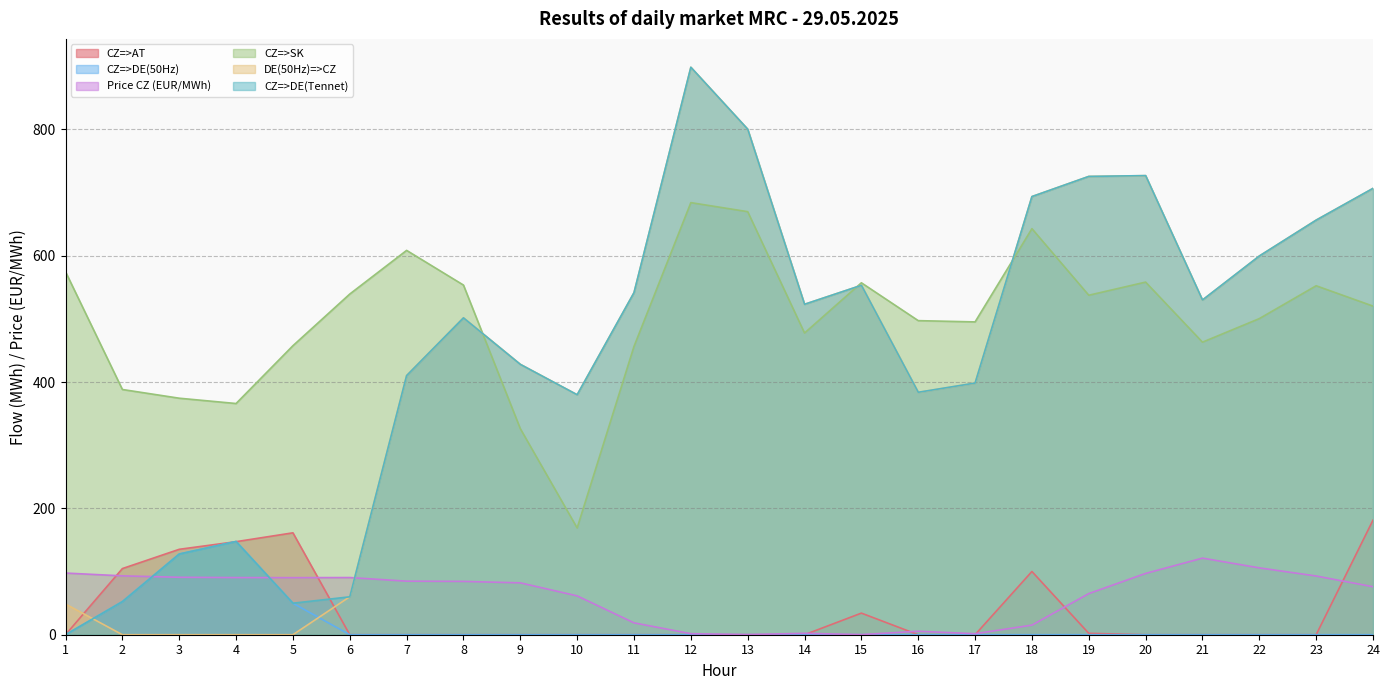

The Price CZ (EUR/MWh) series shows 203.3 at 21. True or false?

False